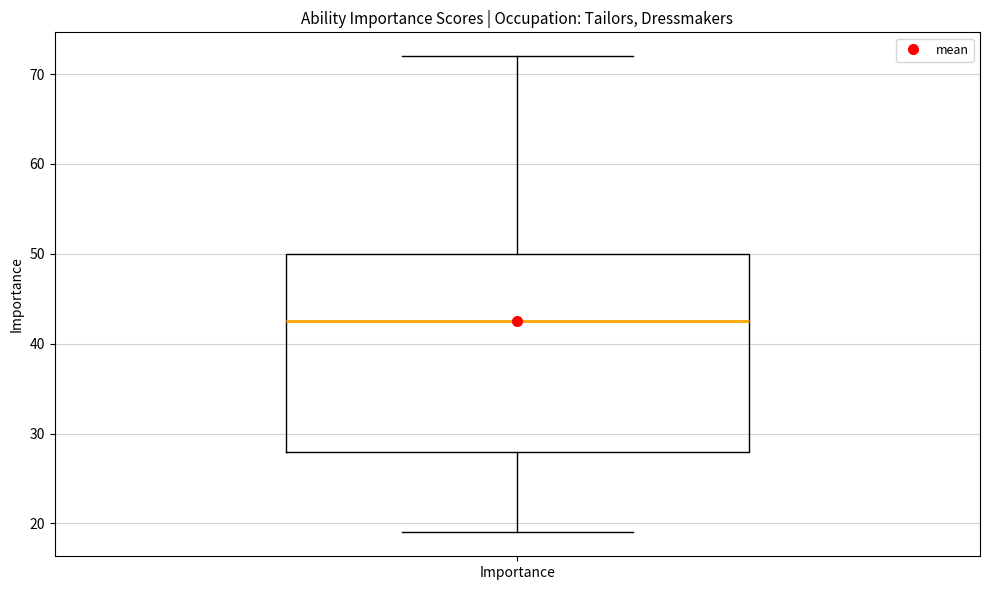

Where does the median line of the box for Importance sit on the y-axis? The values are not printed on the chart, so give them approximately, as read against the axis.

43